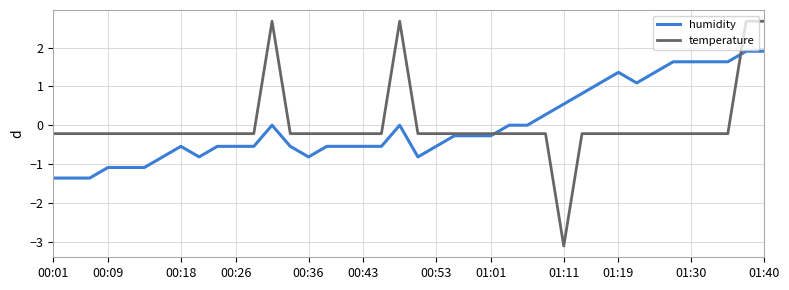

What is the maximum value shown in the chart?

2.7